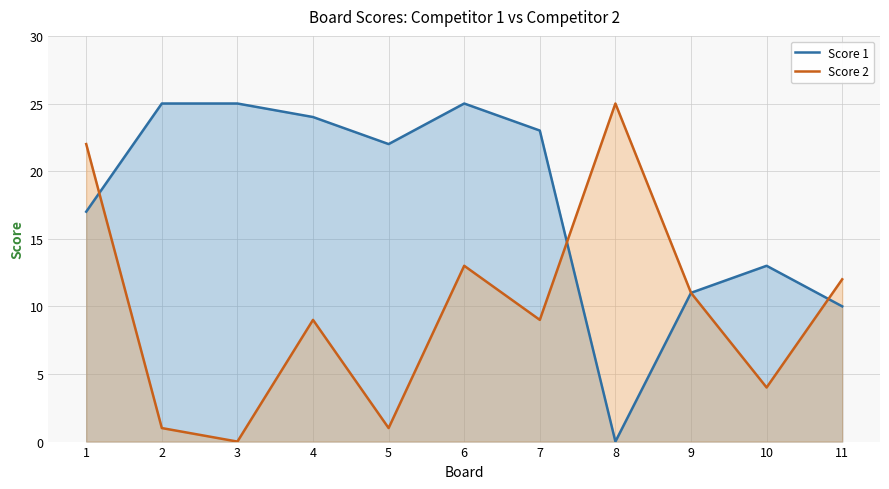

Reading right to left, what are all the values shown in this chart?

Score 1: 11=10	10=13	9=11	8=0	7=23	6=25	5=22	4=24	3=25	2=25	1=17
Score 2: 11=12	10=4	9=11	8=25	7=9	6=13	5=1	4=9	3=0	2=1	1=22